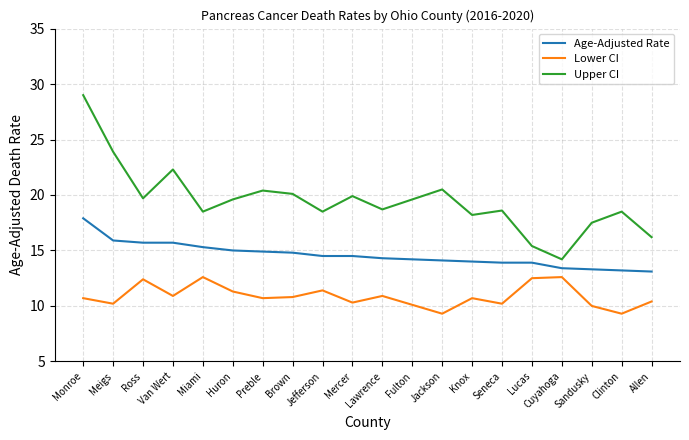

What are all the series names shown in the legend?

Age-Adjusted Rate, Lower CI, Upper CI